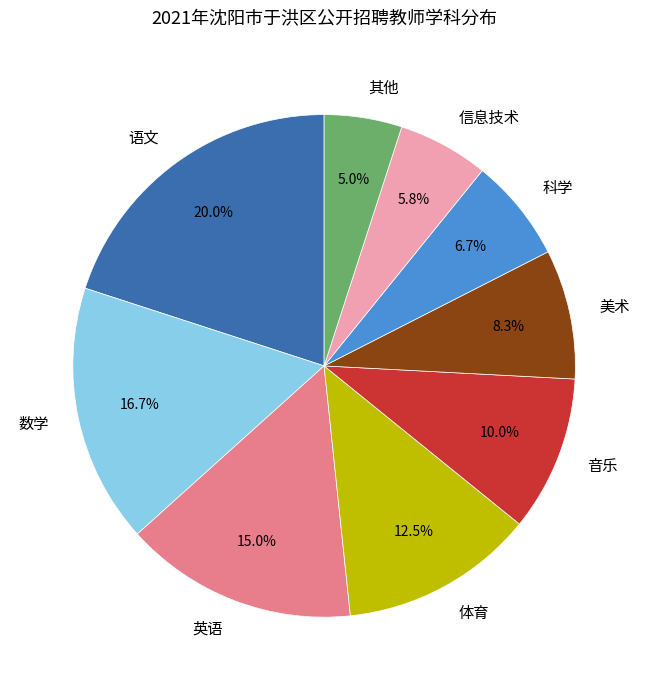

Count the number of slices in the pie.

9